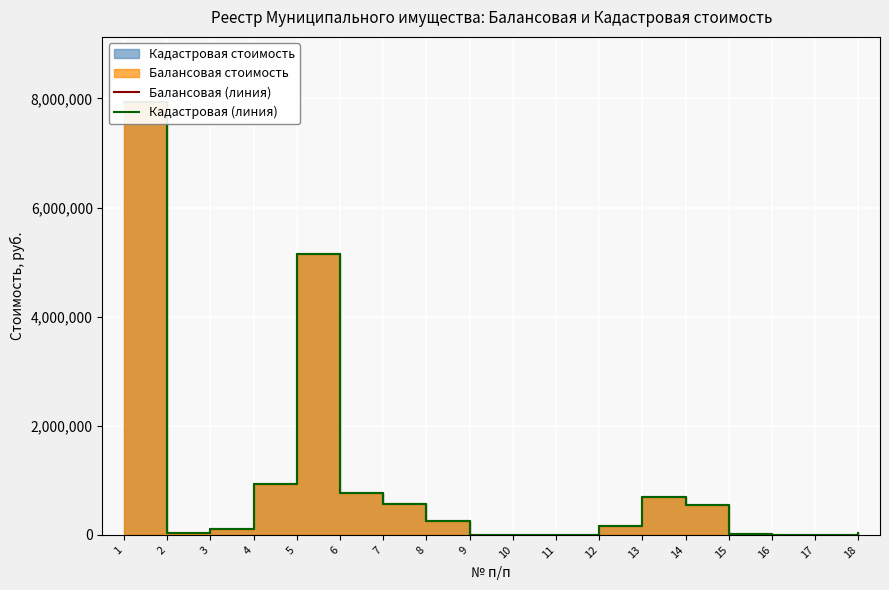

Where is Балансовая (линия) nearest to the value 3969194?

5